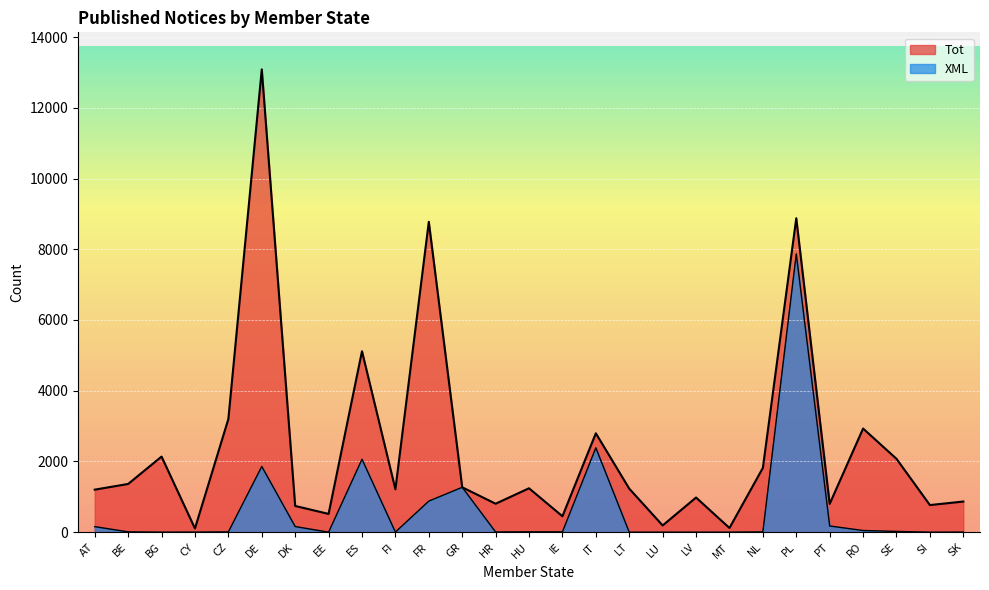

What is the average value of the Tot series?

2395